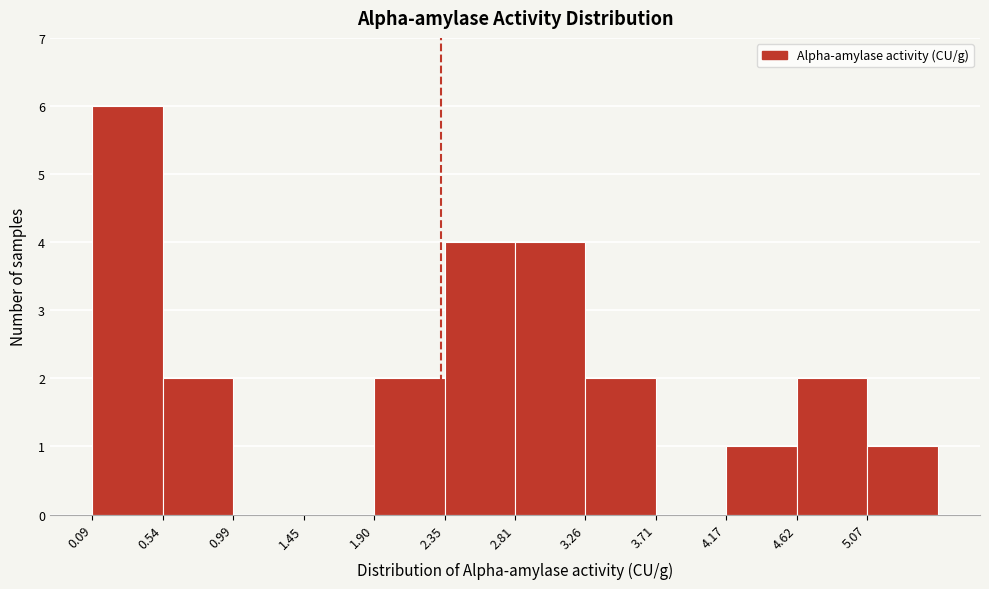

Which range on the x-axis has the tallest bar?

0.10 to 0.55